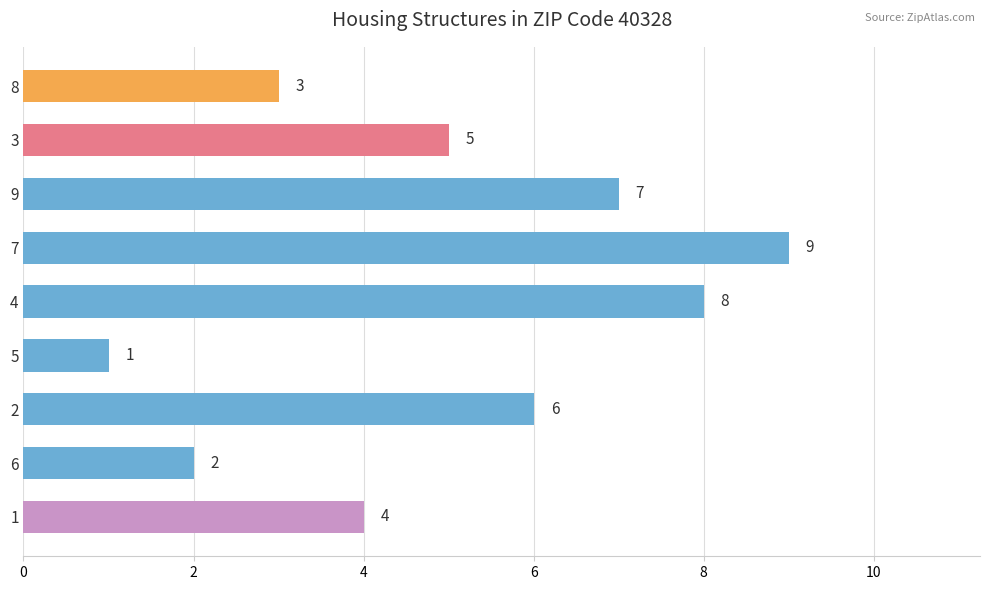

List the labels in order of value, smallest first.

5, 6, 8, 1, 3, 2, 9, 4, 7